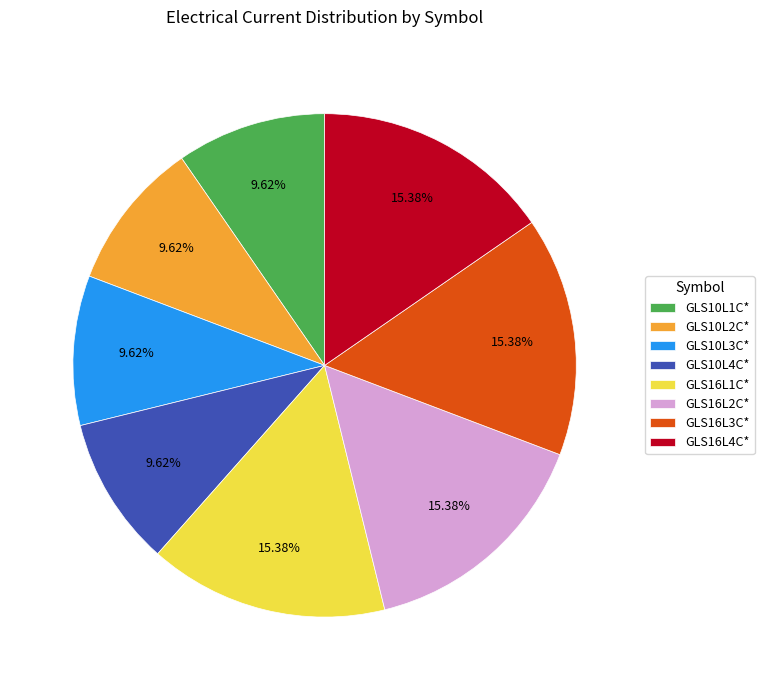

Count the number of slices in the pie.

8